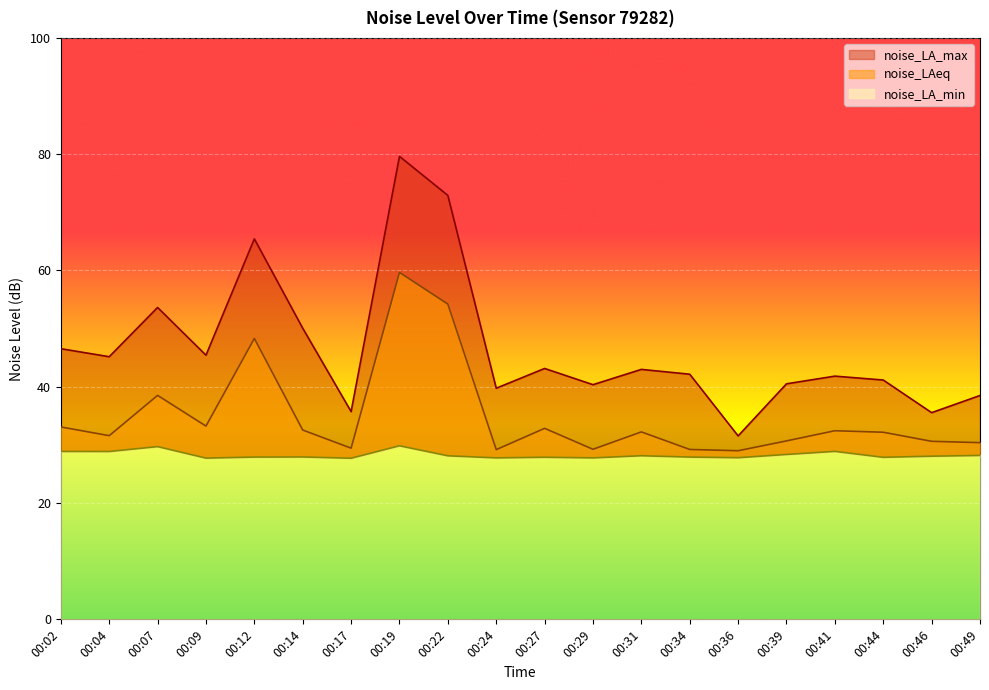

List the labels in order of noise_LA_min value, largest first.

00:19, 00:07, 00:41, 00:02, 00:04, 00:39, 00:49, 00:31, 00:22, 00:46, 00:14, 00:12, 00:34, 00:27, 00:44, 00:36, 00:24, 00:29, 00:09, 00:17